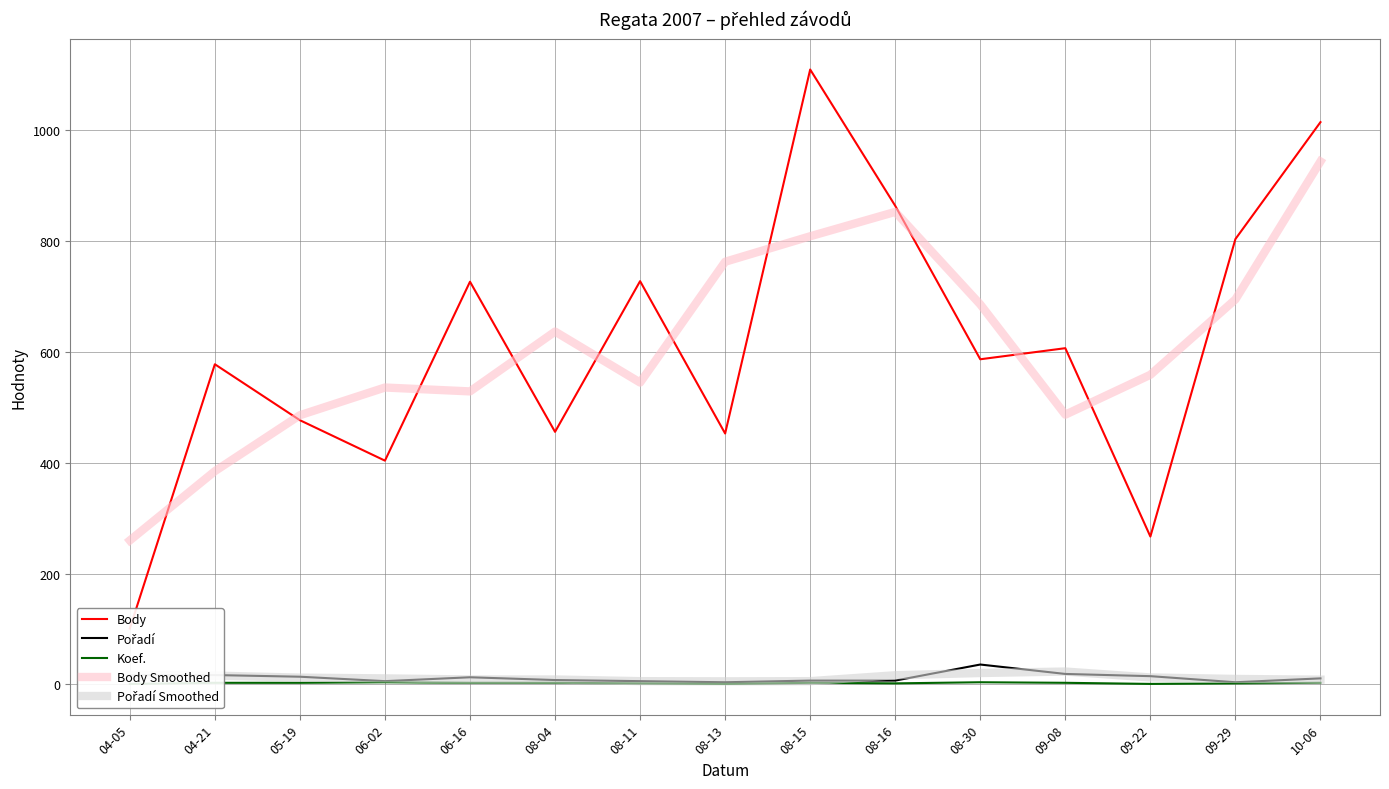

At how many categories does at least one series exceed 1024?

1